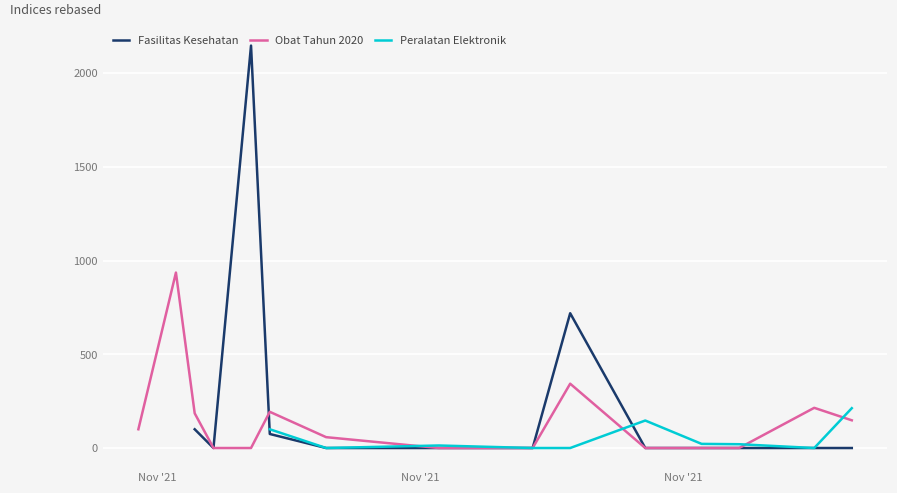

After their last crossing, which series has the higher values: Obat Tahun 2020 or Peralatan Elektronik?

Peralatan Elektronik